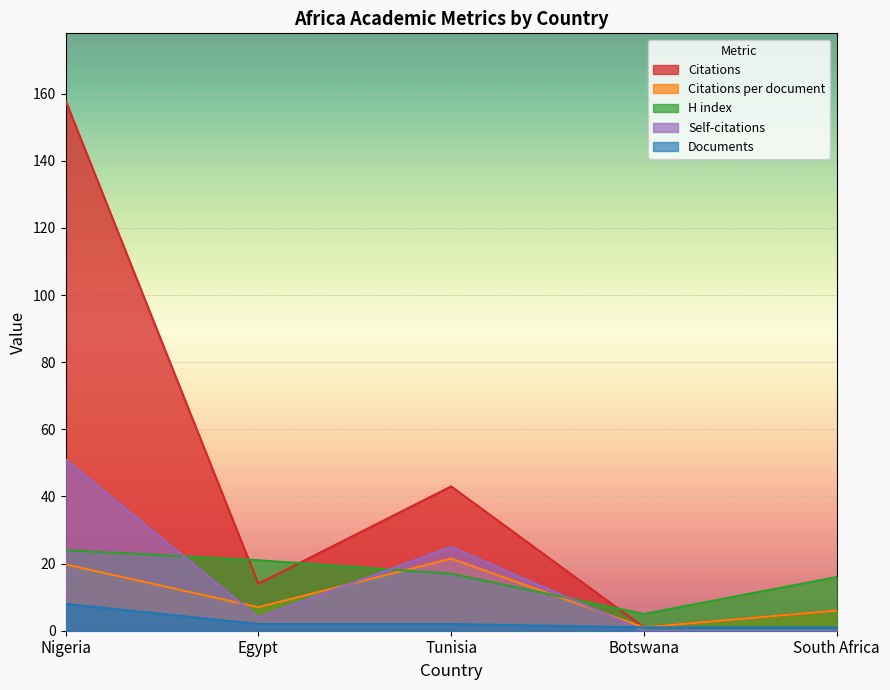

What is the total value across all series at Nigeria?

260.8